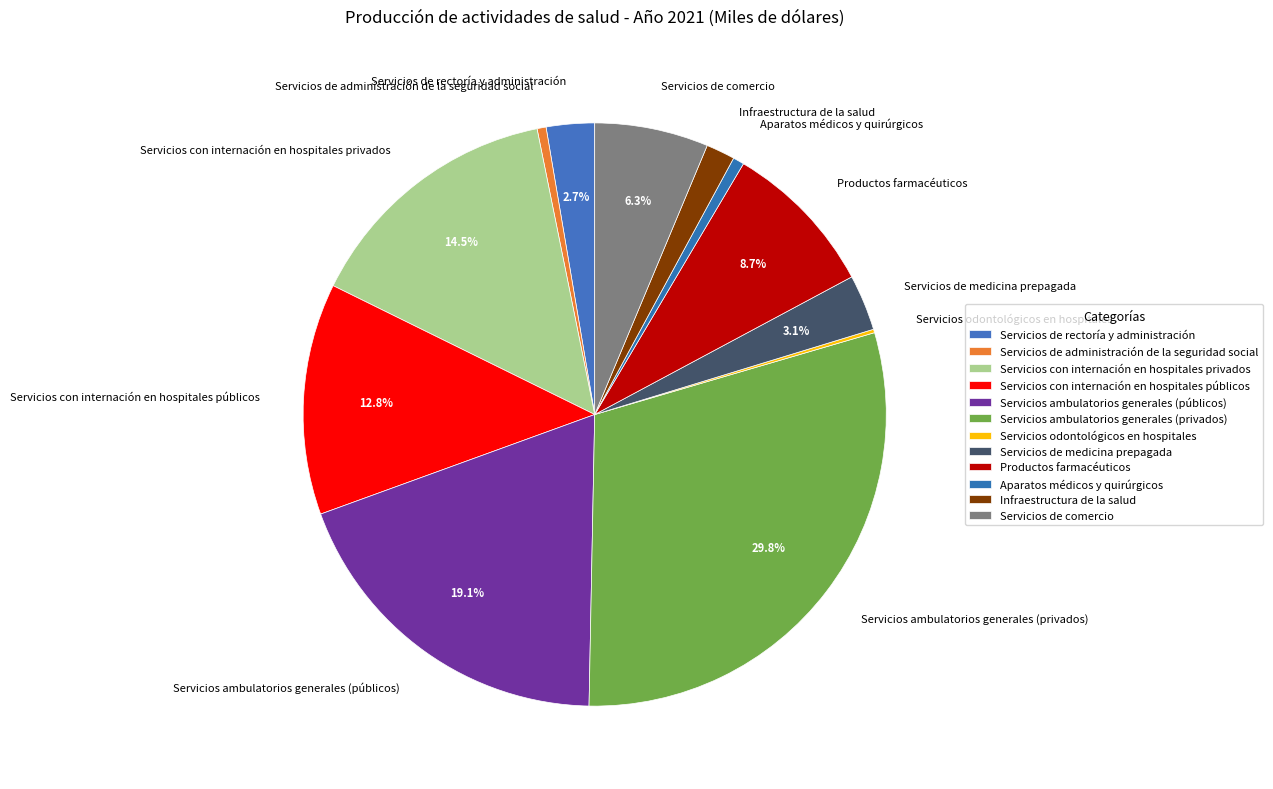

Does Servicios con internación en hospitales privados represent more than half of the total?

No